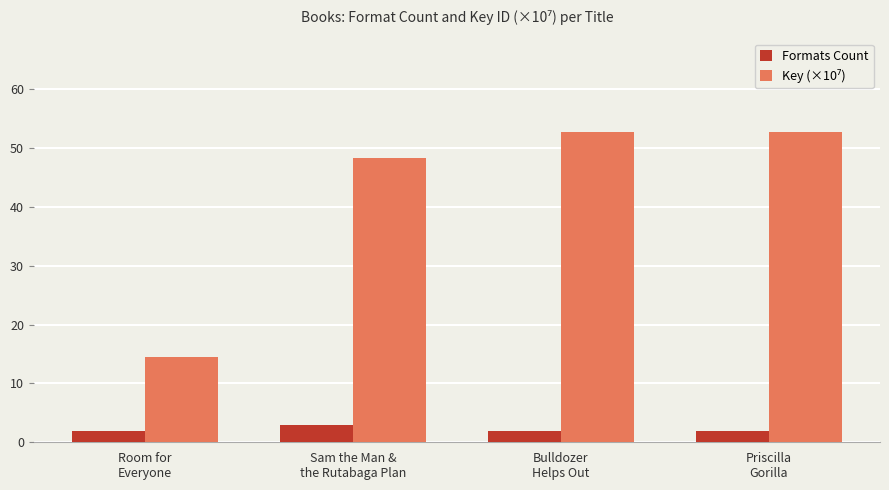

How many data points does each series have?

4